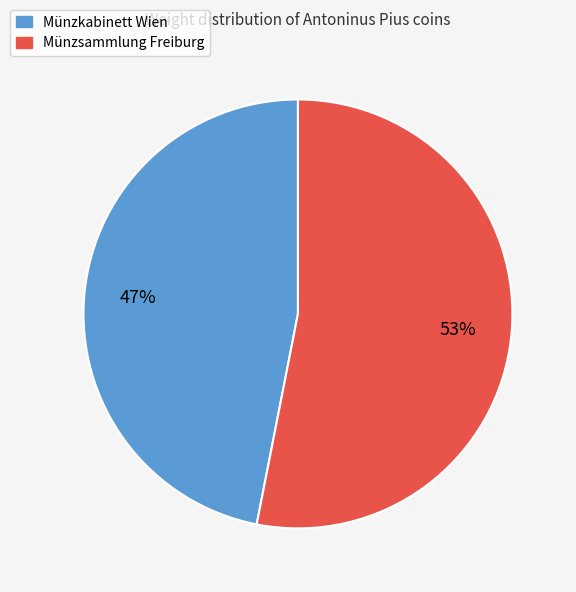

Does any single category account for the majority?

Yes